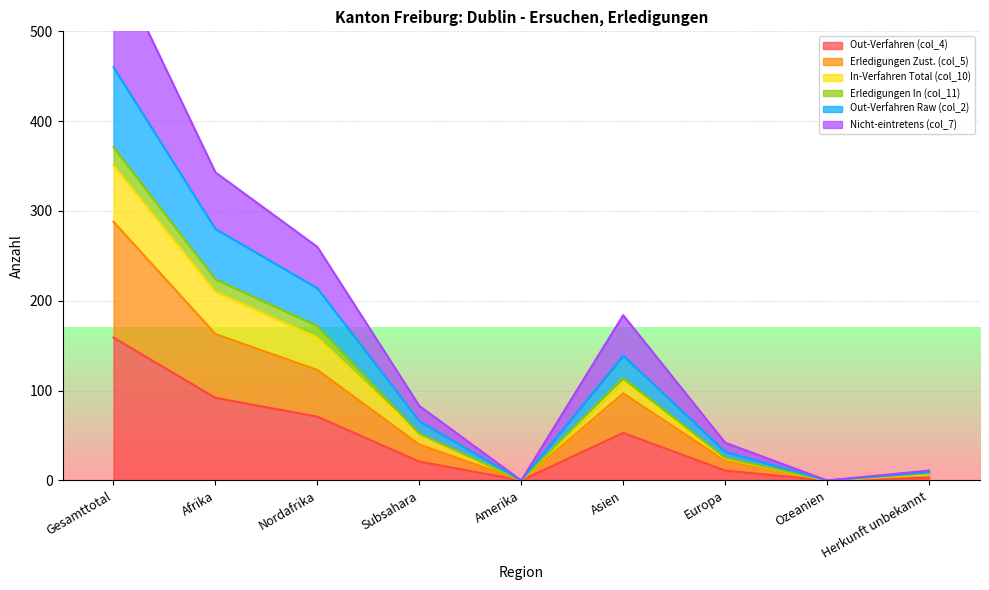

The Out-Verfahren (col_4) series shows 71 at Nordafrika. True or false?

True